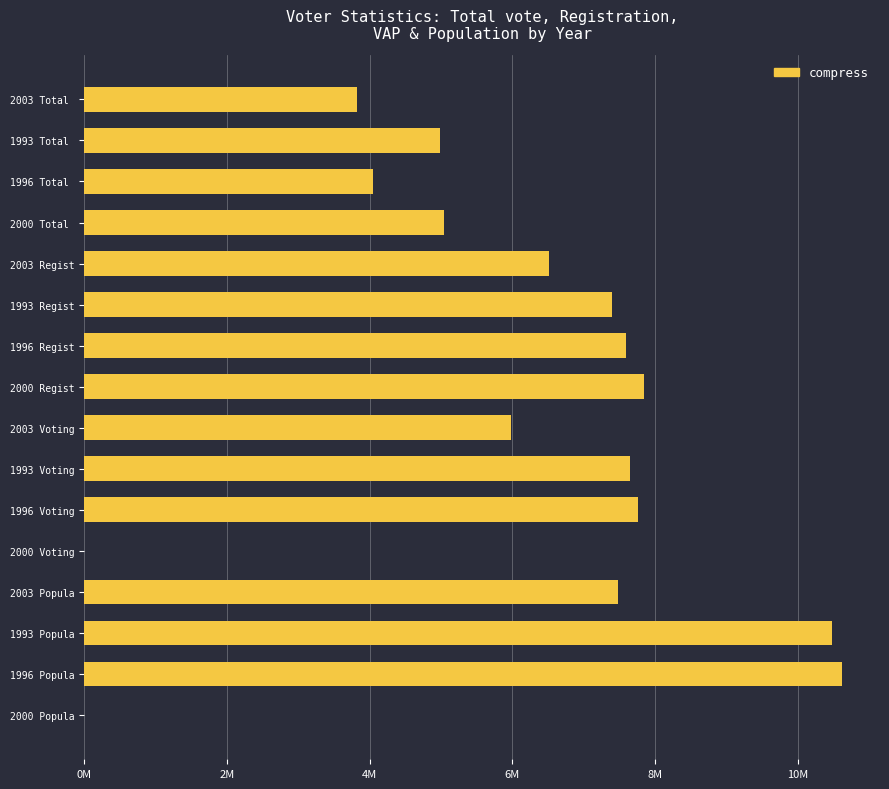

Are the bars horizontal?

Yes